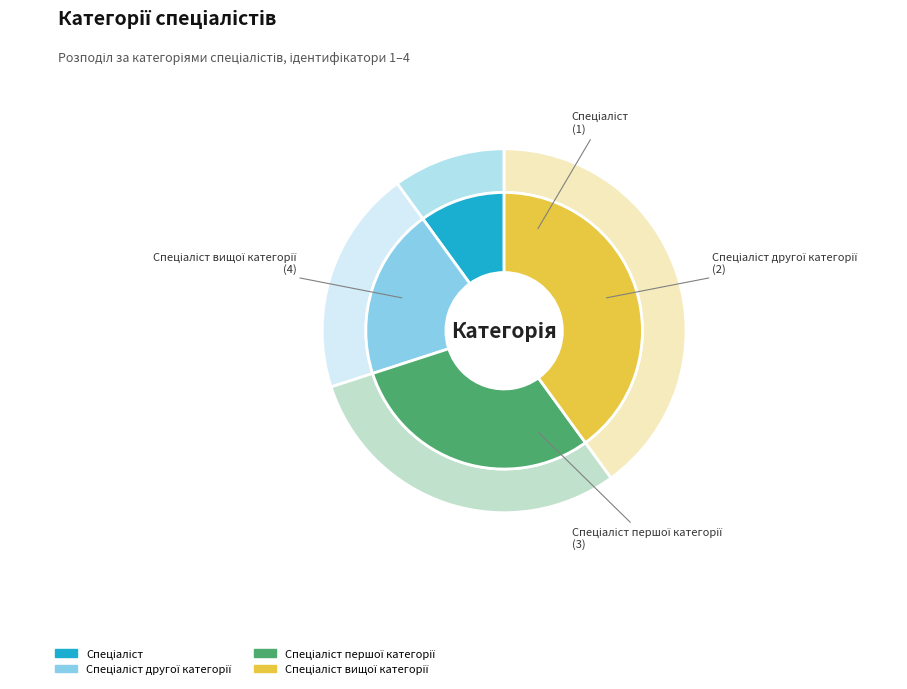

The Спеціаліст slice represents 10% of the pie. True or false?

True